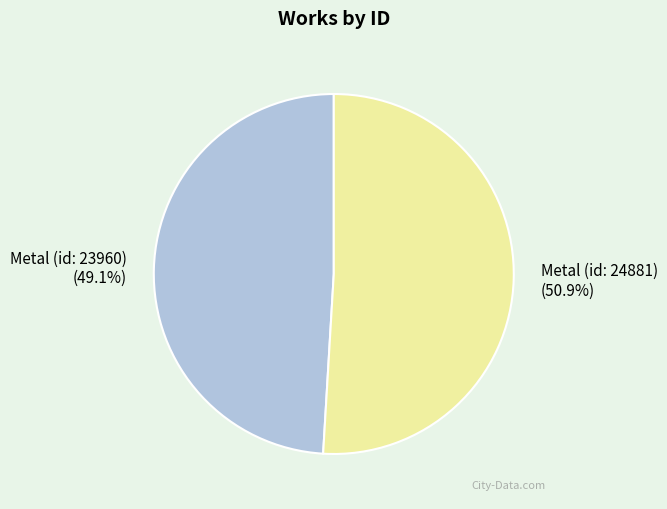

Between Metal (id: 24881) and Metal (id: 23960), which is larger?

Metal (id: 24881)